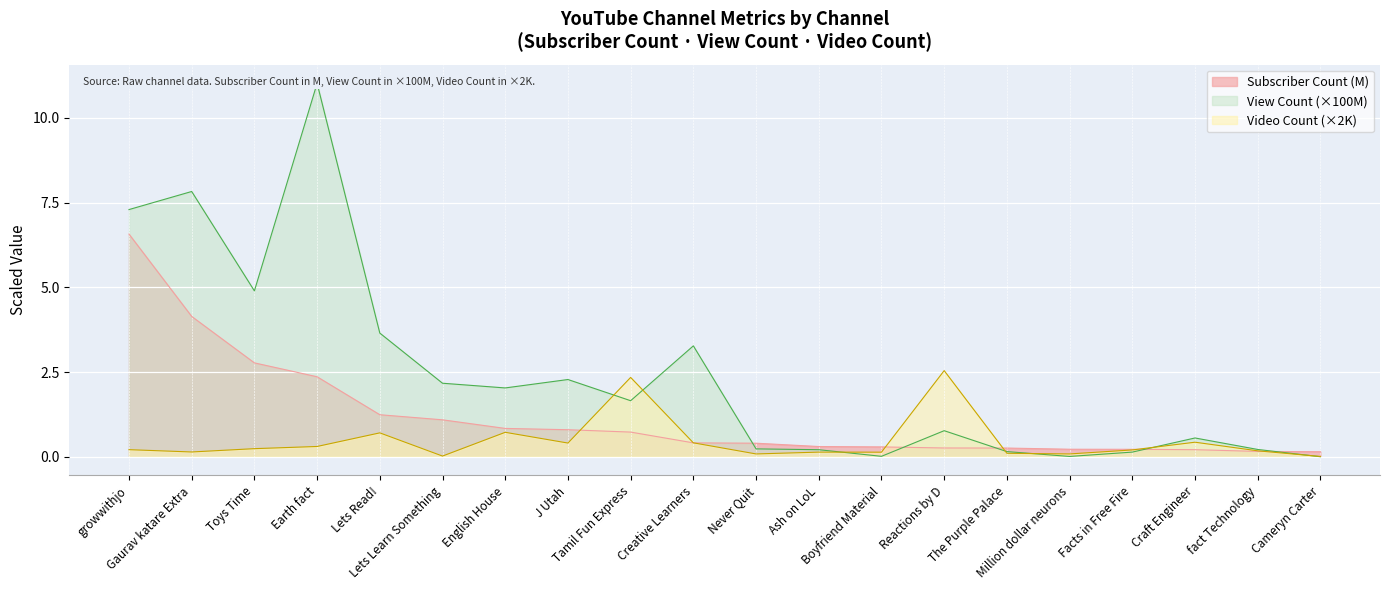

True or false: View Count has more than 2 interior local peaks.

True